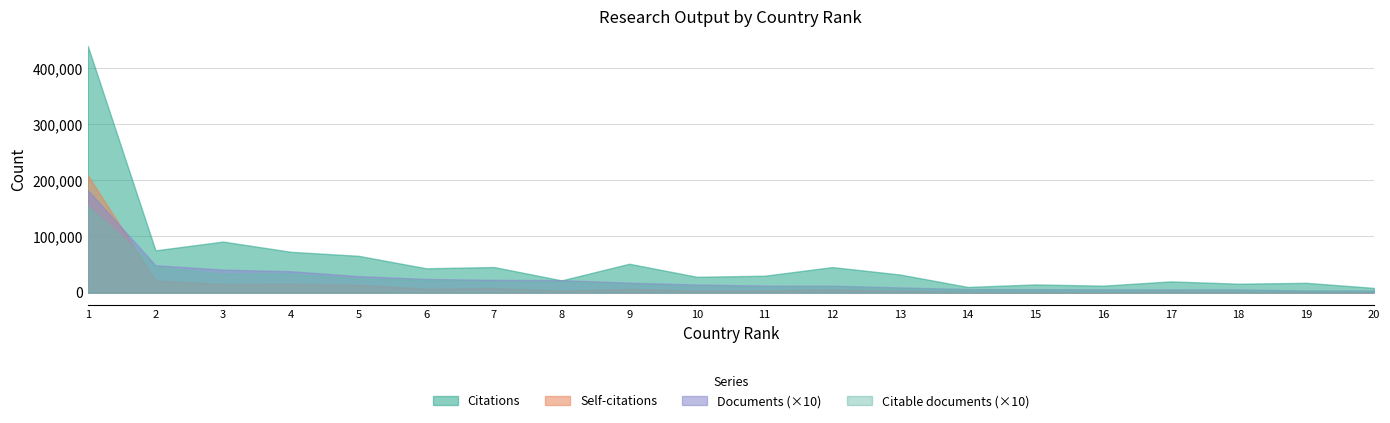

How many lines are shown in the chart?

4